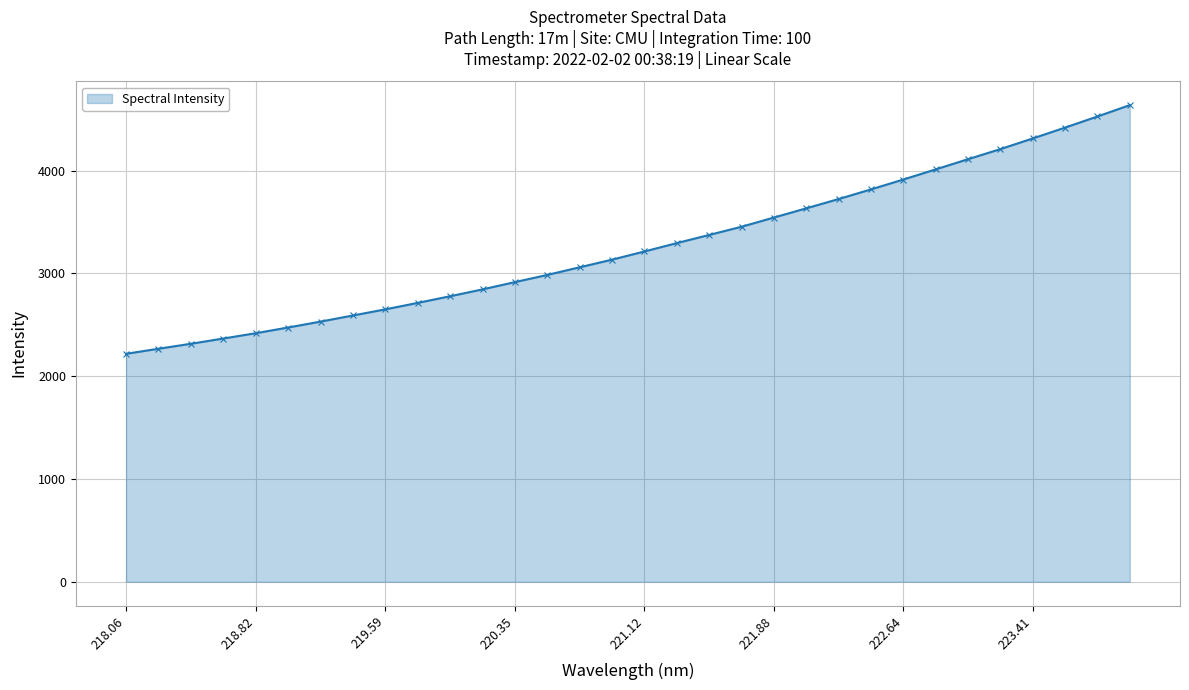

What is the smallest value displayed?

2217.6